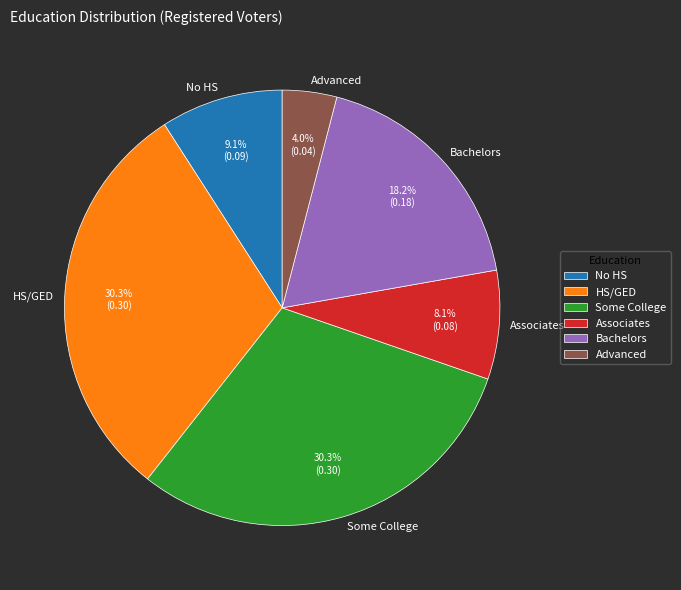

To the nearest percent, what percentage of the pie is Associates?

8%